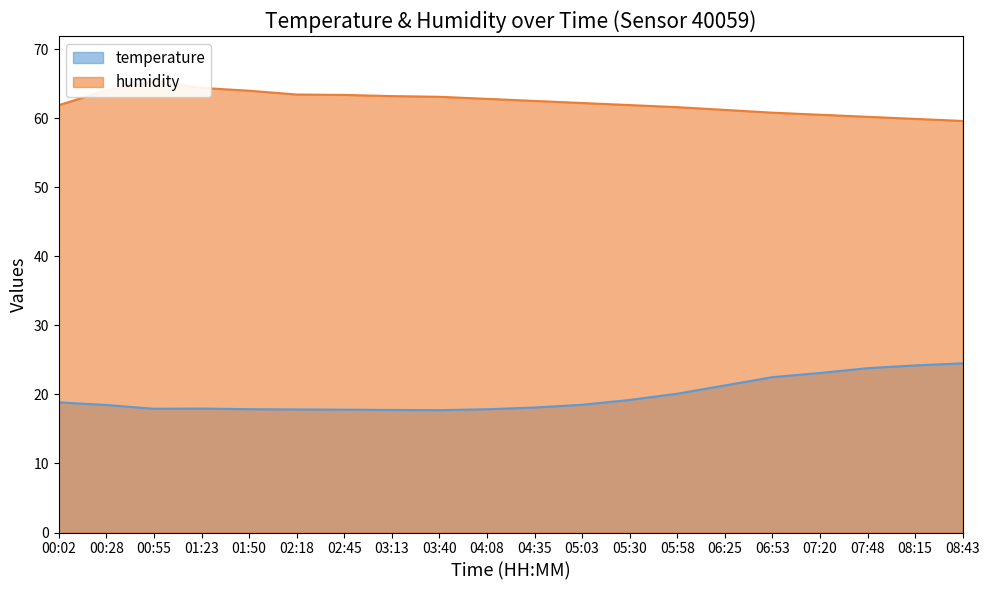

True or false: temperature has a value of 27.2 at 00:55.

False